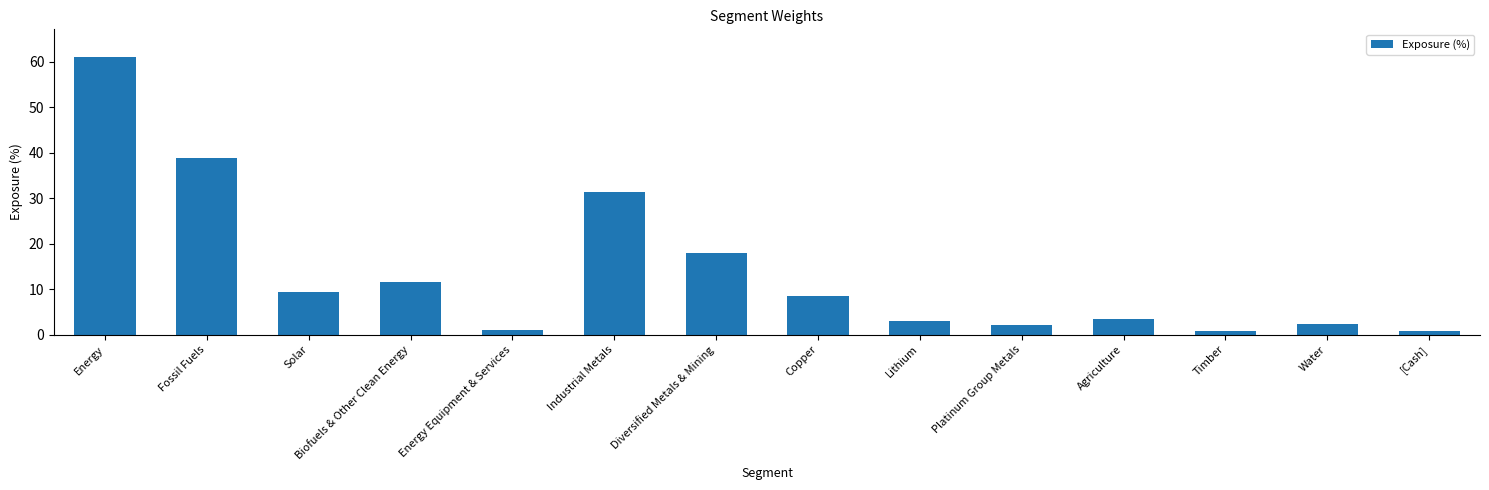

What is the minimum value shown in the chart?

0.9